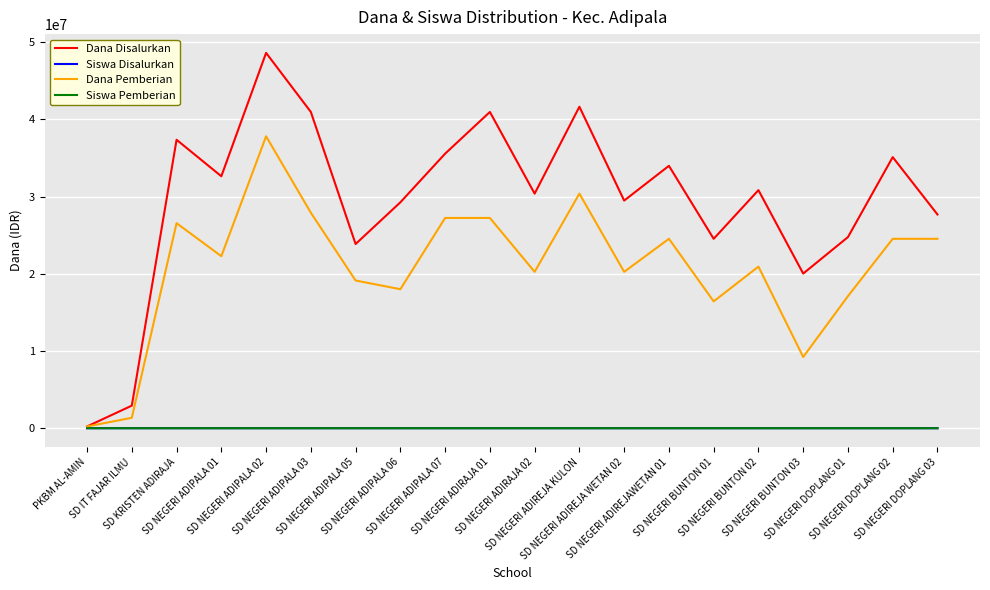

What is the maximum value shown in the chart?

48600000